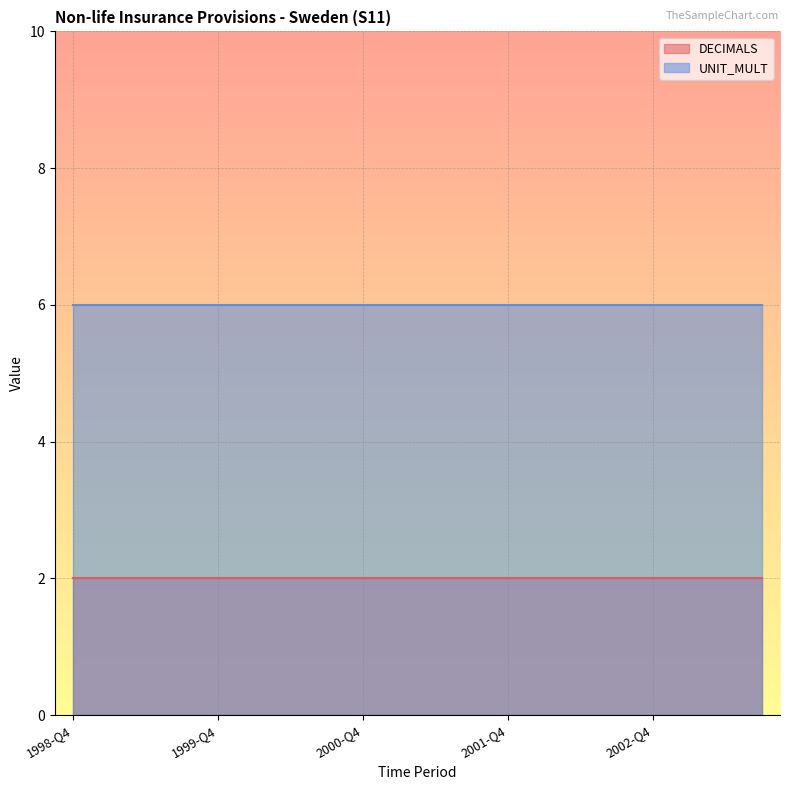

How many categories are shown in the chart?

20